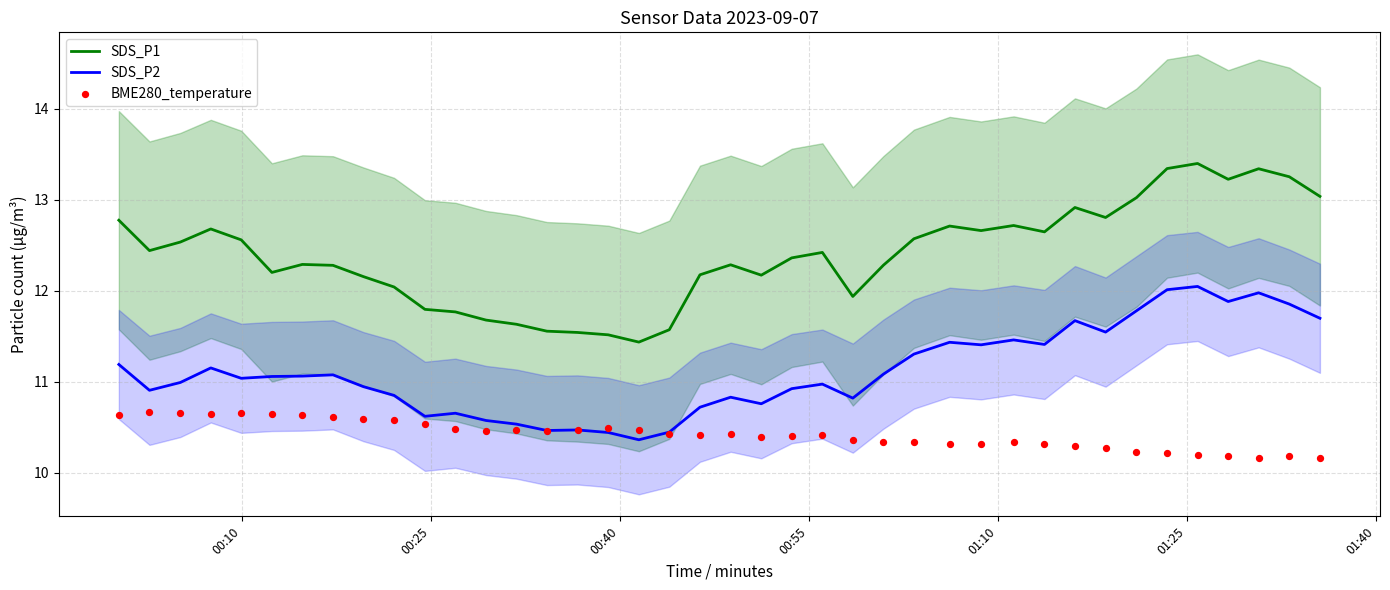

Which series contains the lowest Y value?

BME280_temperature